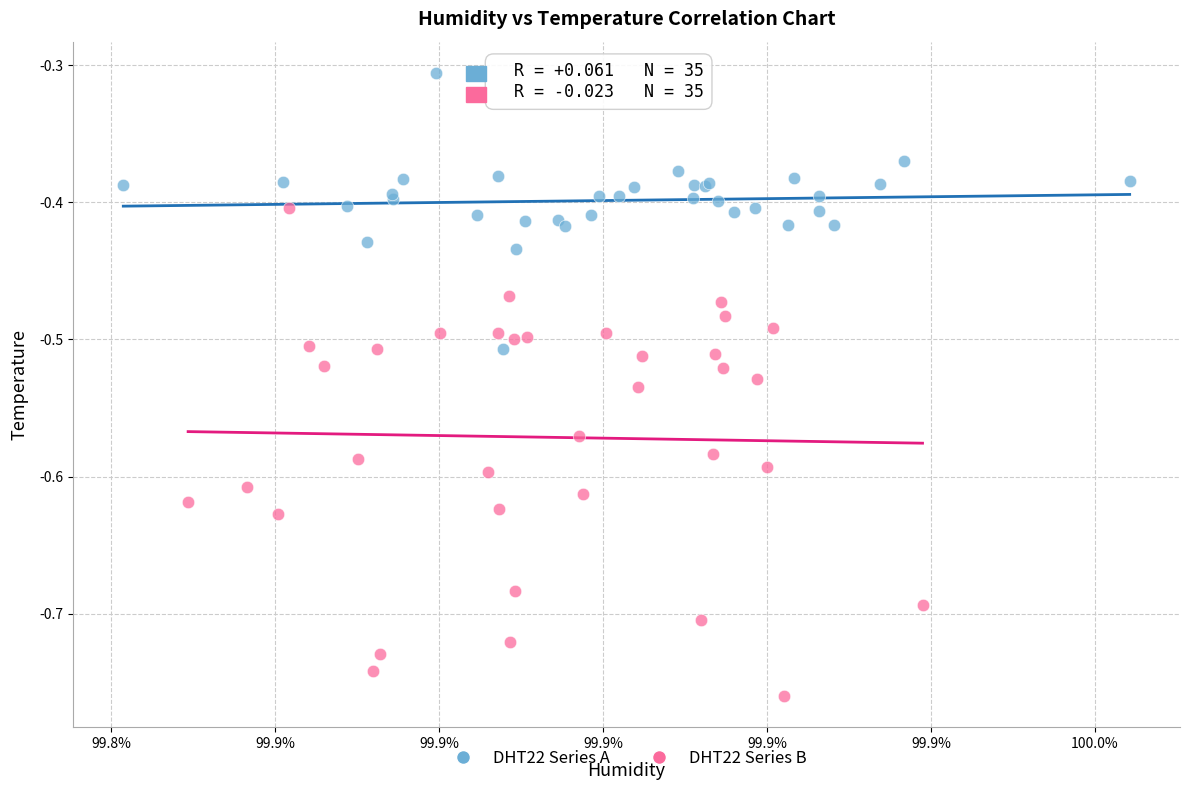

Which series contains the highest Y value?

DHT22 Series A